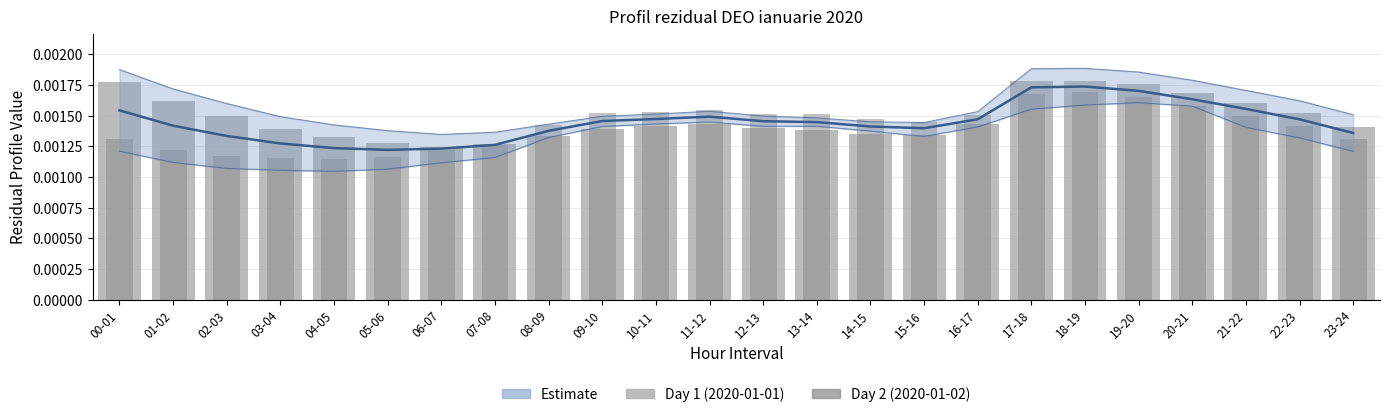

Reading right to left, transcribe all the data shown in this chart.

Mean estimate: 0.0	0.0	0.0	0.0	0.0	0.0	0.0	0.0	0.0	0.0	0.0	0.0	0.0	0.0	0.0	0.0	0.0	0.0	0.0	0.0	0.0	0.0	0.0	0.0
Day 1 (2020-01-01): 0.0	0.0	0.0	0.0	0.0	0.0	0.0	0.0	0.0	0.0	0.0	0.0	0.0	0.0	0.0	0.0	0.0	0.0	0.0	0.0	0.0	0.0	0.0	0.0
Day 2 (2020-01-02): 0.0	0.0	0.0	0.0	0.0	0.0	0.0	0.0	0.0	0.0	0.0	0.0	0.0	0.0	0.0	0.0	0.0	0.0	0.0	0.0	0.0	0.0	0.0	0.0